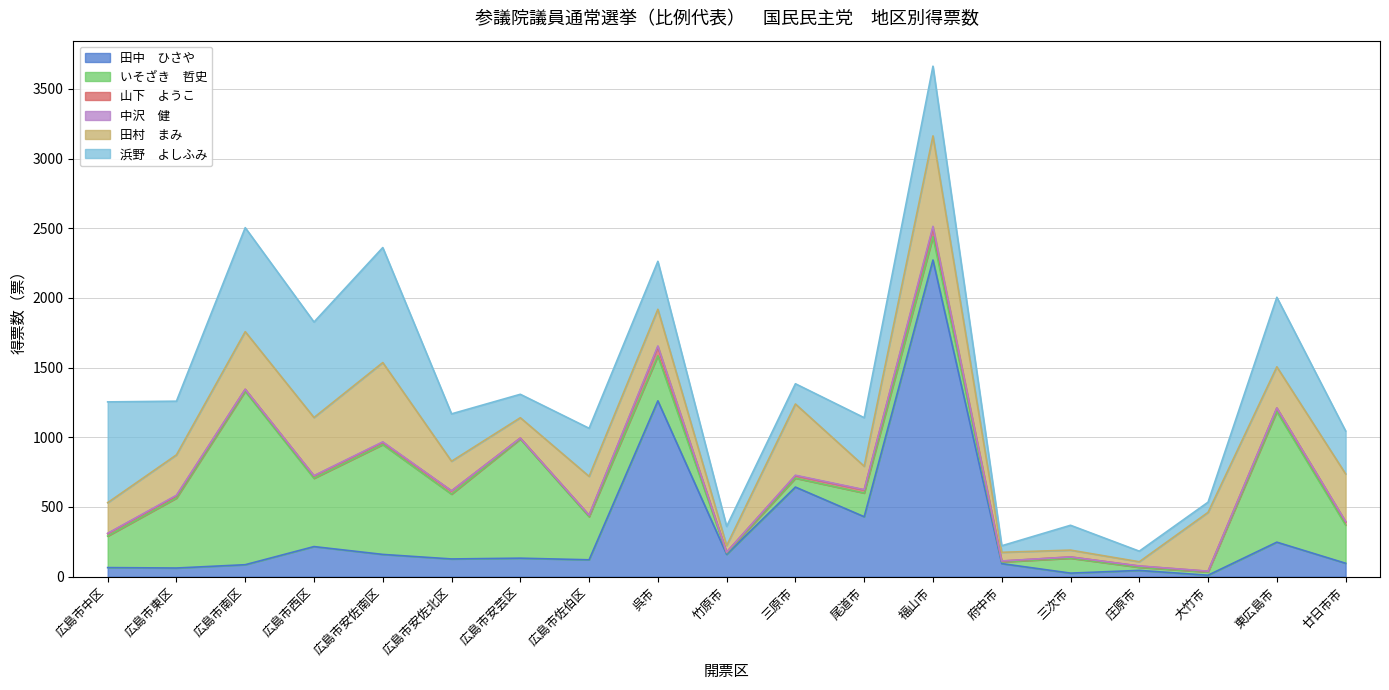

Reading left to right, what are all the values shown in this chart?

田中　ひさや: 65.1	62.0	85.7	215.8	159.6	127.0	132.6	121.0	1261.5	159.9	642.7	430.0	2271.8	93.7	25.3	44.9	10.4	247.4	96.2
いそざき　哲史: 226.0	502.0	1244.0	490.0	788.0	465.0	855.0	309.0	323.0	10.0	64.0	170.0	167.0	12.0	107.0	22.0	23.0	937.0	274.0
山下　ようこ: 17.7	16.0	14.0	17.0	16.4	23.0	6.7	10.5	63.8	5.7	18.1	22.1	62.5	6.0	9.1	9.0	5.0	25.0	23.0
中沢　健: 2.0	4.0	1.0	2.0	3.0	1.0	0.0	1.0	7.0	0.0	3.0	2.0	12.0	1.0	0.0	1.0	1.0	1.0	3.0
田村　まみ: 220.0	290.0	413.0	417.0	569.0	212.0	146.0	278.0	263.0	47.0	511.0	168.0	649.0	62.0	49.0	30.0	422.0	295.0	341.0
浜野　よしふみ: 723.0	385.0	746.0	685.0	825.0	340.0	168.0	345.0	344.1	138.0	145.2	348.2	500.0	47.0	178.2	76.0	73.0	499.0	308.0